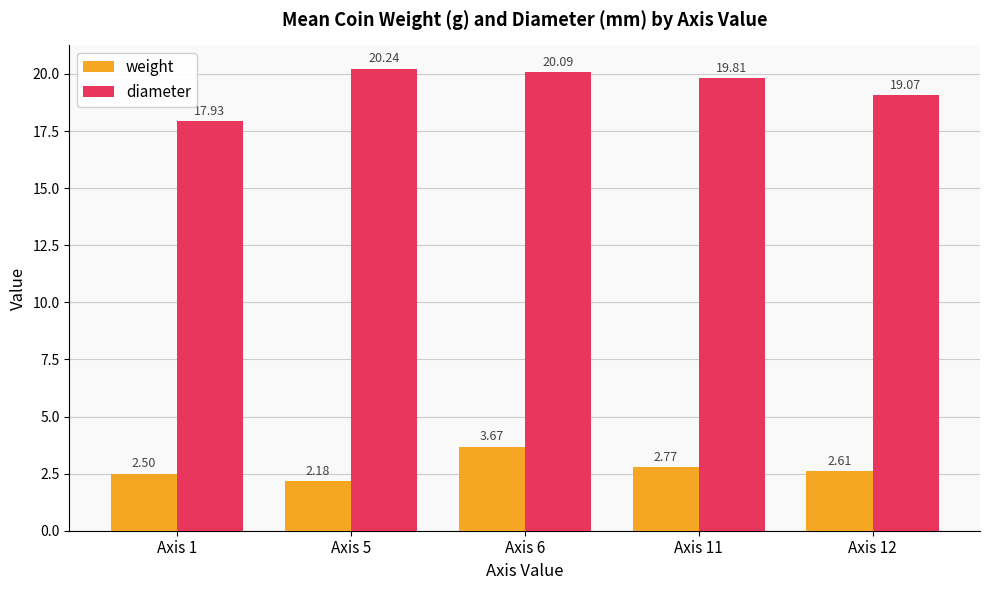

How many bars are there in each group?

2